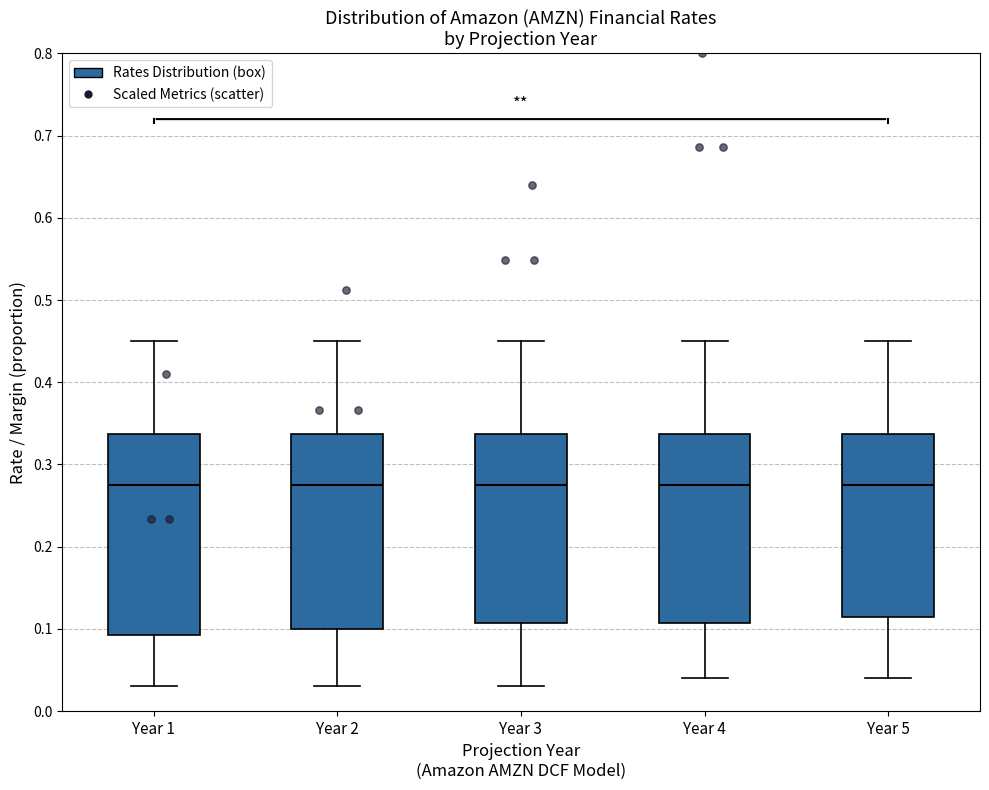

Reading left to right, read every box against the y-axis: the position of its median line, the range the box covers, and the ends of its whiskers. The values are not printed on the chart, so give them approximately, as read against the axis.

Year 1: median 0.28, box 0.09 to 0.34, whiskers 0.03 to 0.45
Year 2: median 0.28, box 0.10 to 0.34, whiskers 0.03 to 0.45
Year 3: median 0.28, box 0.11 to 0.34, whiskers 0.03 to 0.45
Year 4: median 0.28, box 0.11 to 0.34, whiskers 0.04 to 0.45
Year 5: median 0.28, box 0.12 to 0.34, whiskers 0.04 to 0.45